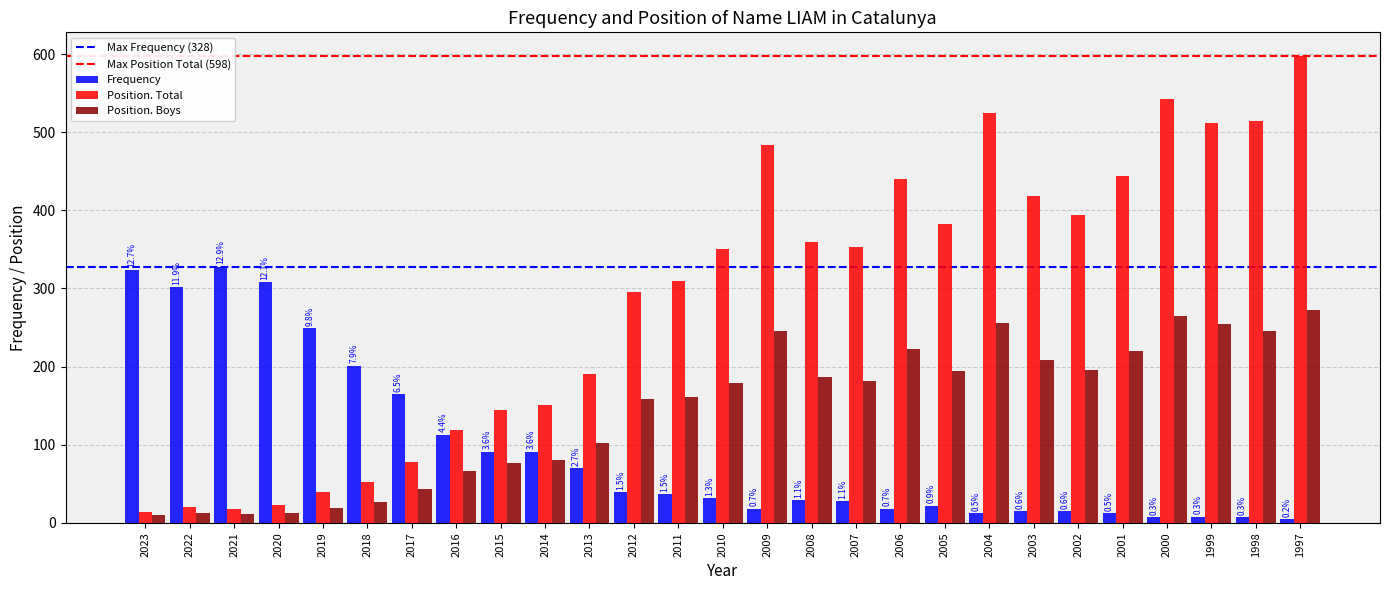

Is the value of Frequency at 2013 greater than the value of Position. Boys at 2009?

No